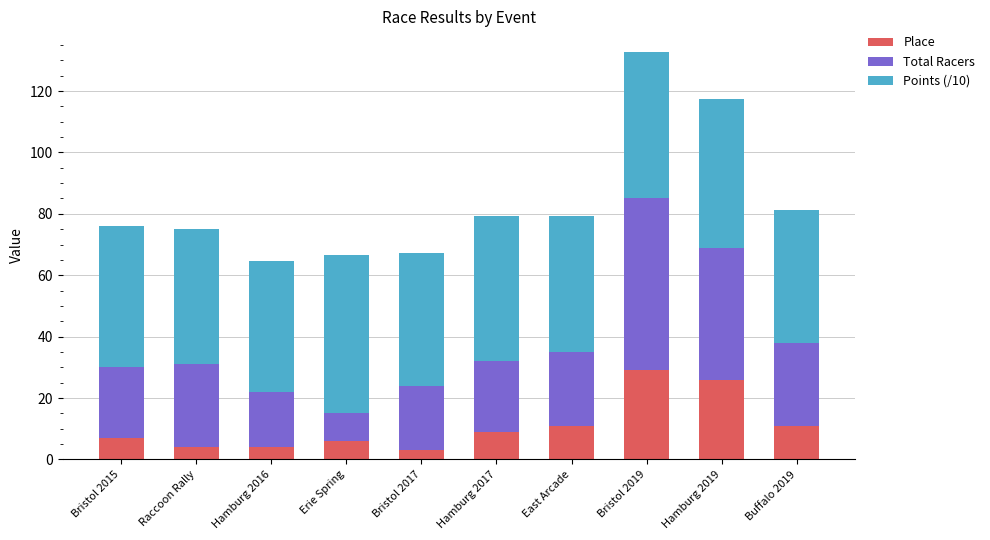

At which category is the sum across all series the highest?

Bristol 2019